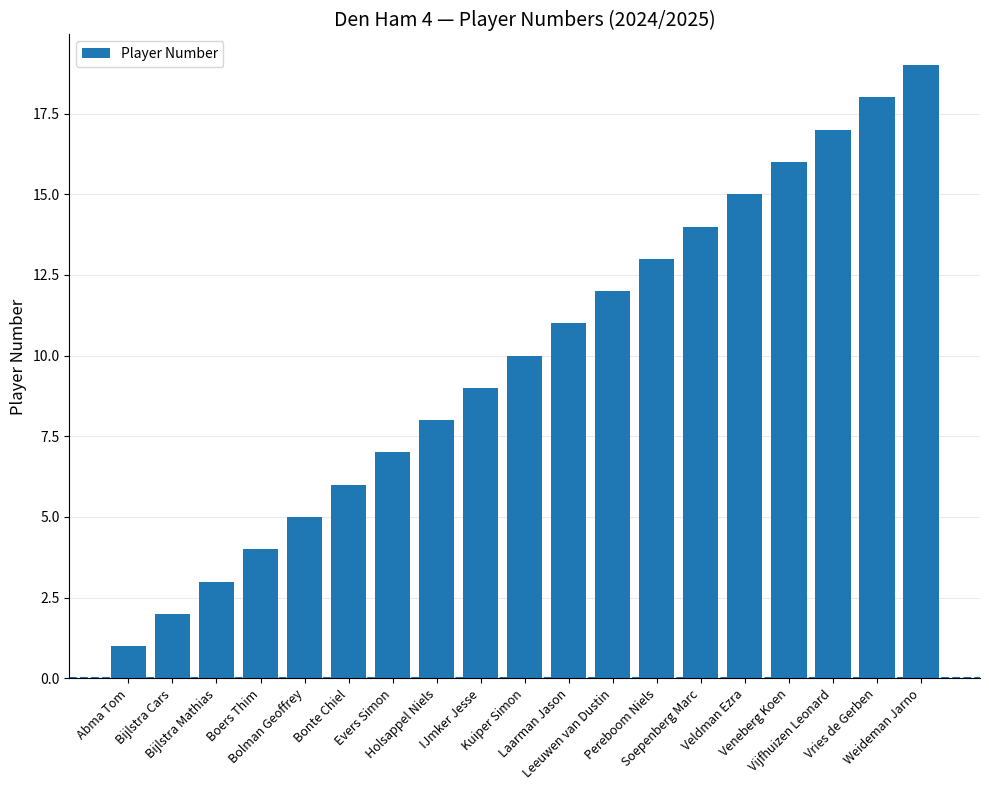

Reading right to left, what are all the values shown in this chart?

Weideman Jarno=19	Vries de Gerben=18	Vijfhuizen Leonard=17	Veneberg Koen=16	Veldman Ezra=15	Soepenberg Marc=14	Pereboom Niels=13	Leeuwen van Dustin=12	Laarman Jason=11	Kuiper Simon=10	IJmker Jesse=9	Holsappel Niels=8	Evers Simon=7	Bonte Chiel=6	Bolman Geoffrey=5	Boers Thim=4	Bijlstra Mathias=3	Bijlstra Cars=2	Abma Tom=1